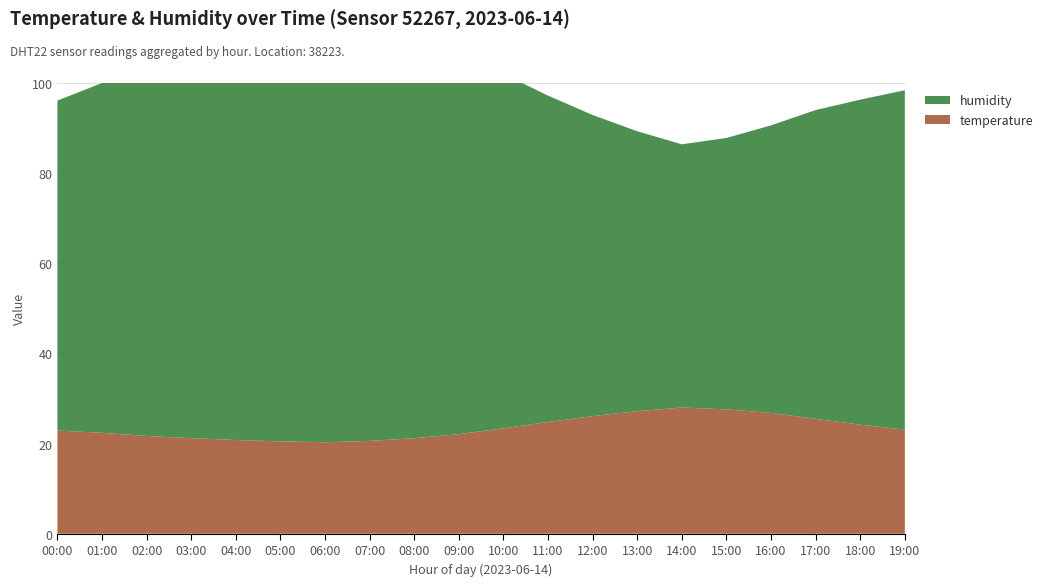

Reading left to right, extract all data points from this chart.

temperature: 00:00=22.9	01:00=22.4	02:00=21.7	03:00=21.2	04:00=20.8	05:00=20.5	06:00=20.3	07:00=20.6	08:00=21.2	09:00=22.1	10:00=23.4	11:00=24.8	12:00=26.1	13:00=27.2	14:00=28.0	15:00=27.6	16:00=26.8	17:00=25.5	18:00=24.2	19:00=23.1
humidity: 00:00=73.2	01:00=77.6	02:00=84.7	03:00=88.2	04:00=90.1	05:00=91.5	06:00=92.3	07:00=91.0	08:00=88.5	09:00=84.2	10:00=78.6	11:00=72.4	12:00=66.8	13:00=62.1	14:00=58.4	15:00=60.2	16:00=63.8	17:00=68.5	18:00=72.1	19:00=75.3